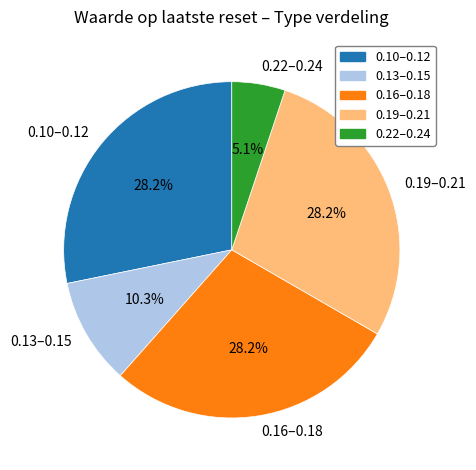

Which category has the smallest portion of the pie?

0.22–0.24